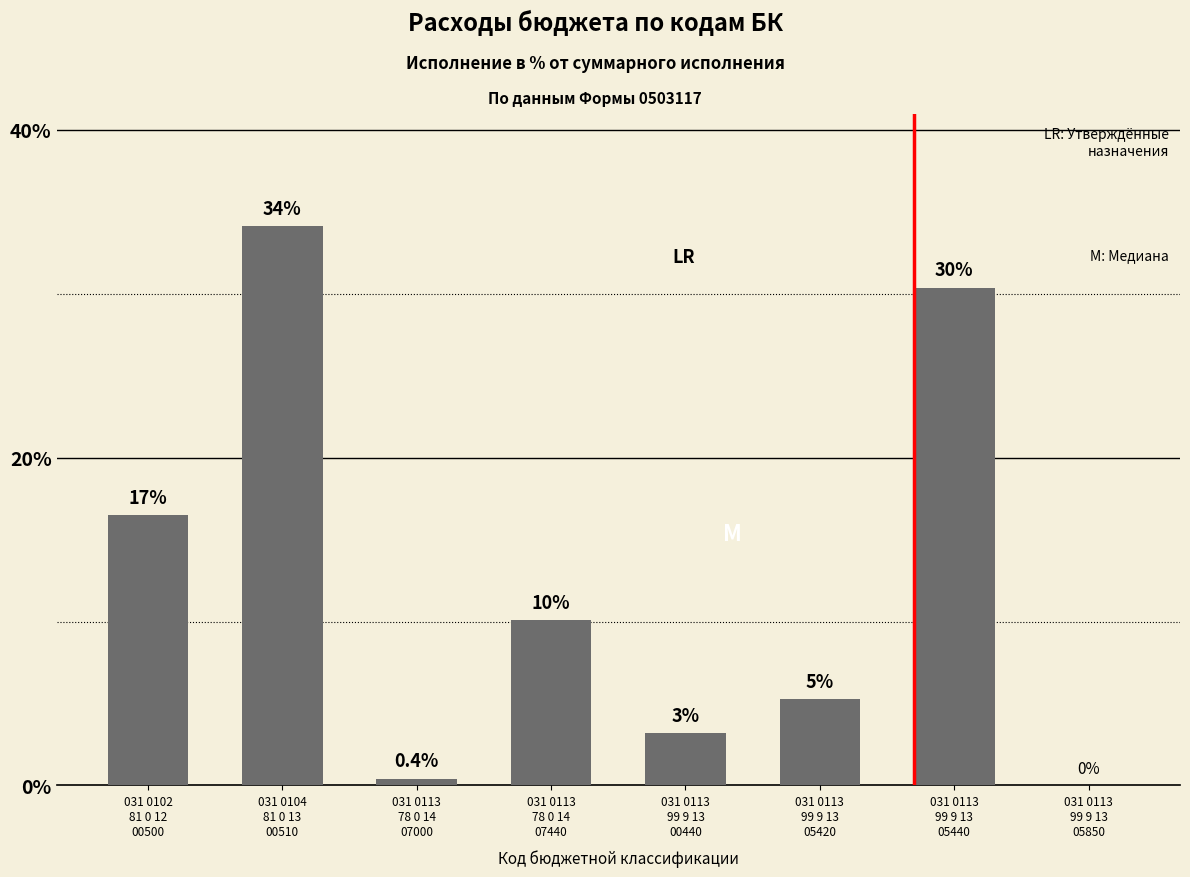

Rank the categories by value from lowest to highest.

031 0113
99 9 13
05850, 031 0113
78 0 14
07000, 031 0113
99 9 13
00440, 031 0113
99 9 13
05420, 031 0113
78 0 14
07440, 031 0102
81 0 12
00500, 031 0113
99 9 13
05440, 031 0104
81 0 13
00510